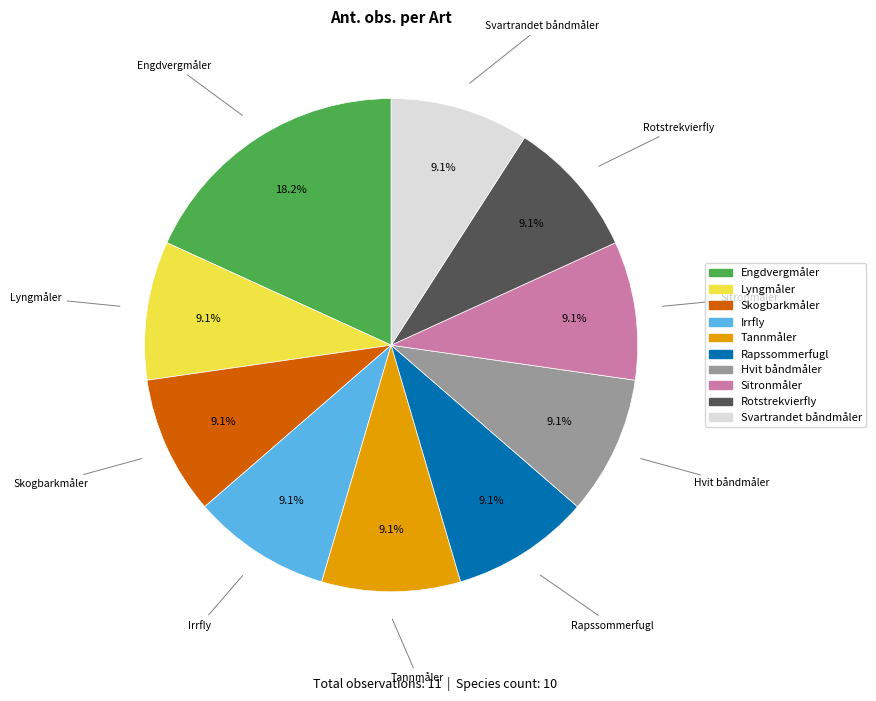

To the nearest percent, what percentage of the pie is Tannmåler?

9%